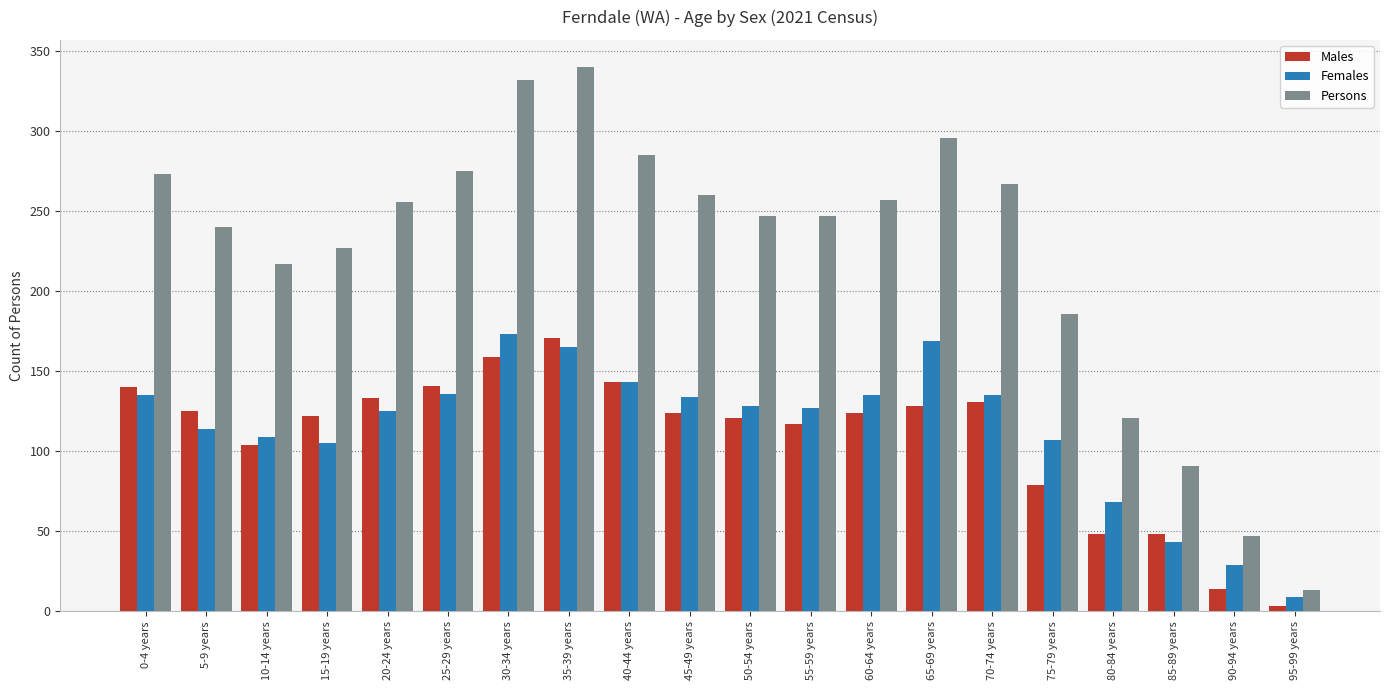

What is the label of the 17th bar from the left?

80-84 years